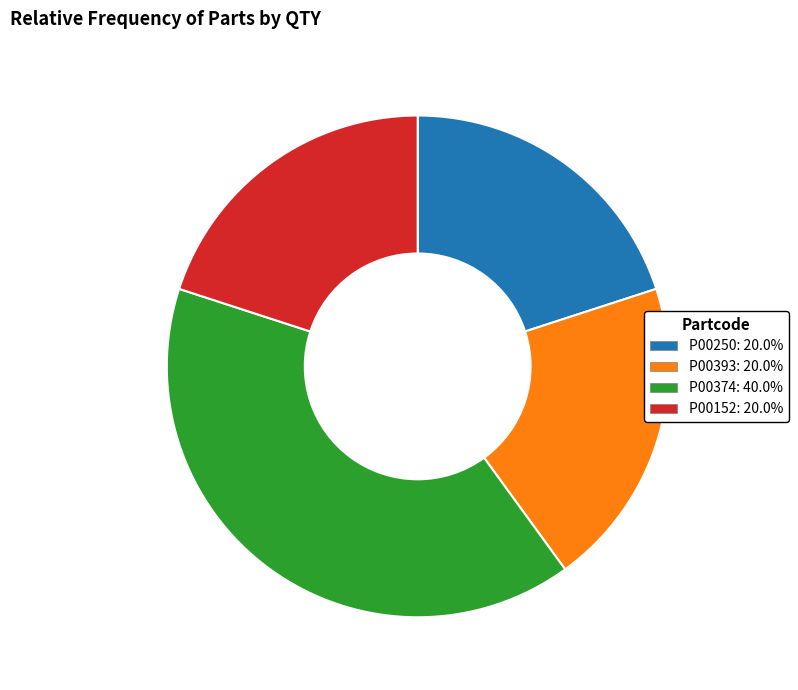

Does any single category account for the majority?

No